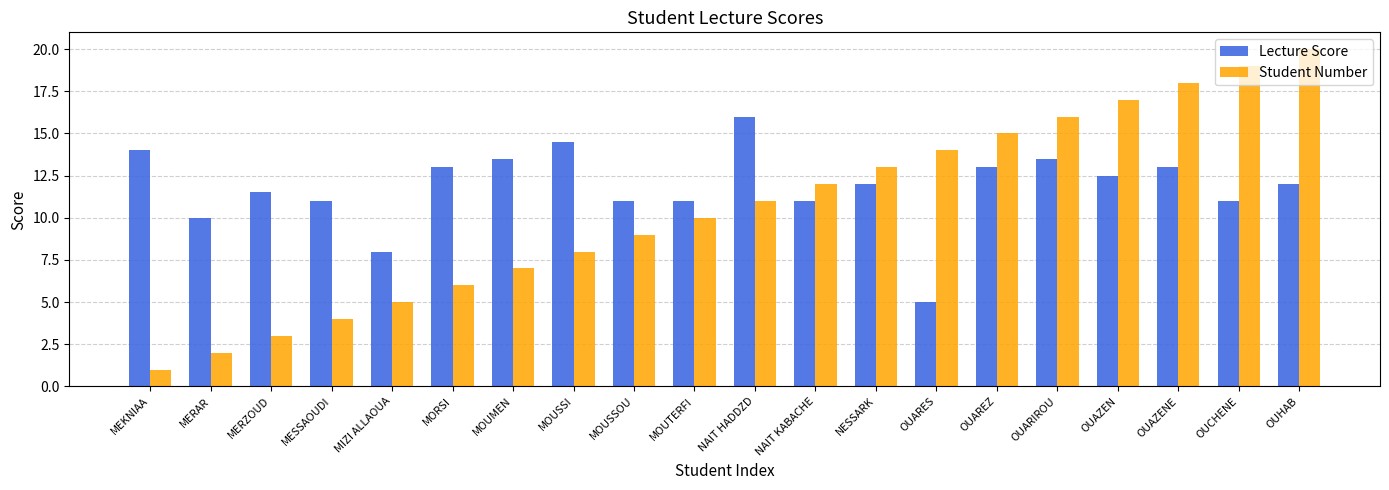

Is the value of Lecture Score at MOUMEN greater than the value of Student Number at MIZI ALLAOUA?

Yes